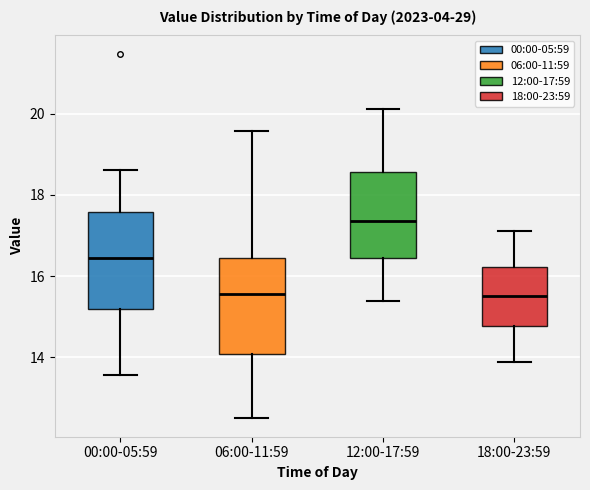

Where does the median line of the box for 06:00-11:59 sit on the y-axis? The values are not printed on the chart, so give them approximately, as read against the axis.

15.6